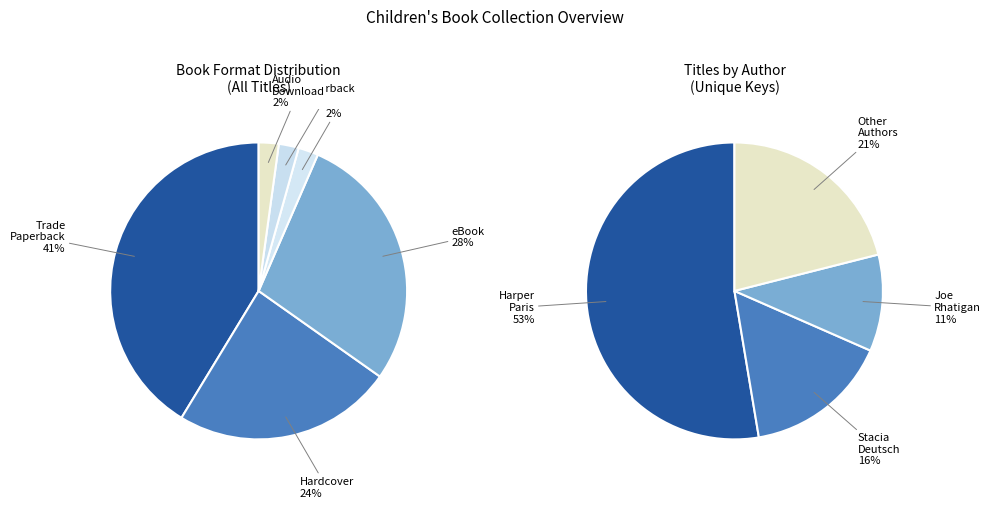

What percentage is the Hardcover slice, to the nearest percent?

24%